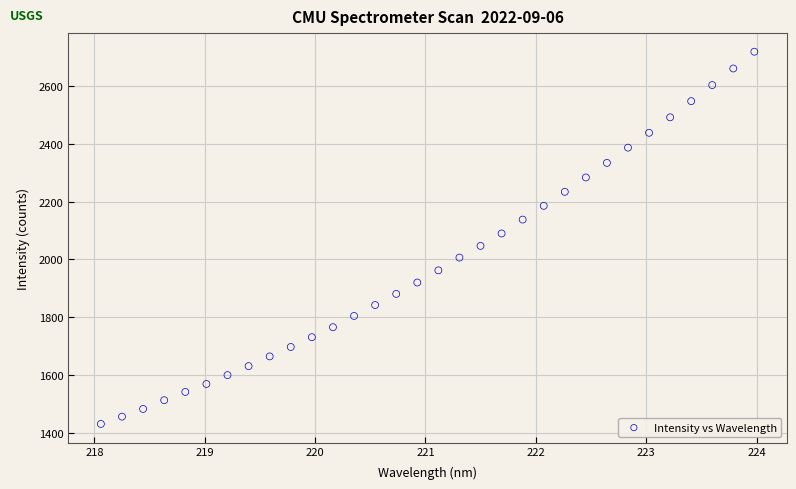

What is the range of X values (max minus min)?

5.9